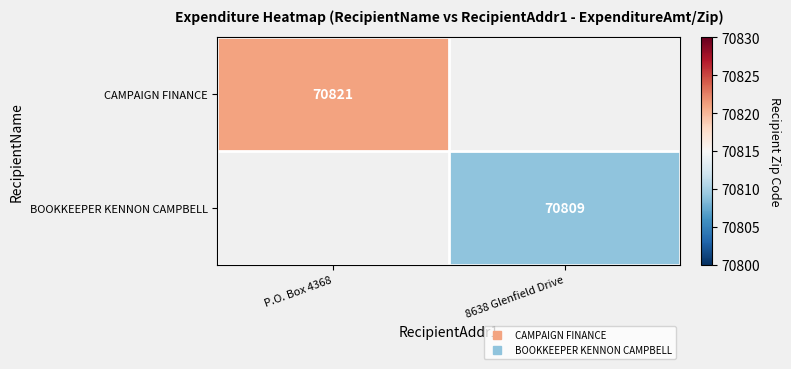

What is the minimum value for CAMPAIGN FINANCE?

70821.0